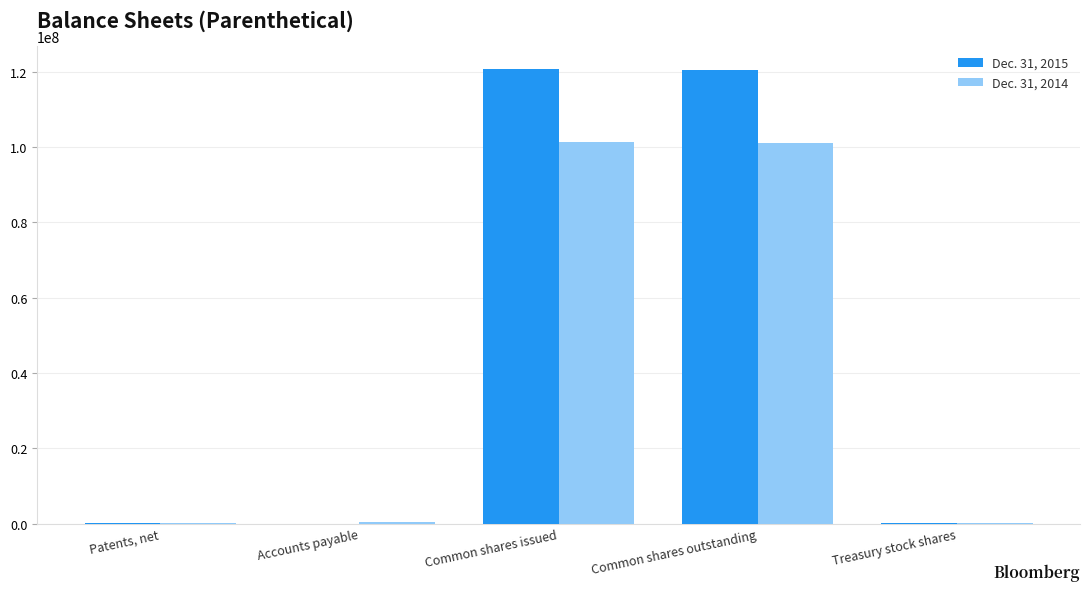

What is the maximum value shown in the chart?

120800077